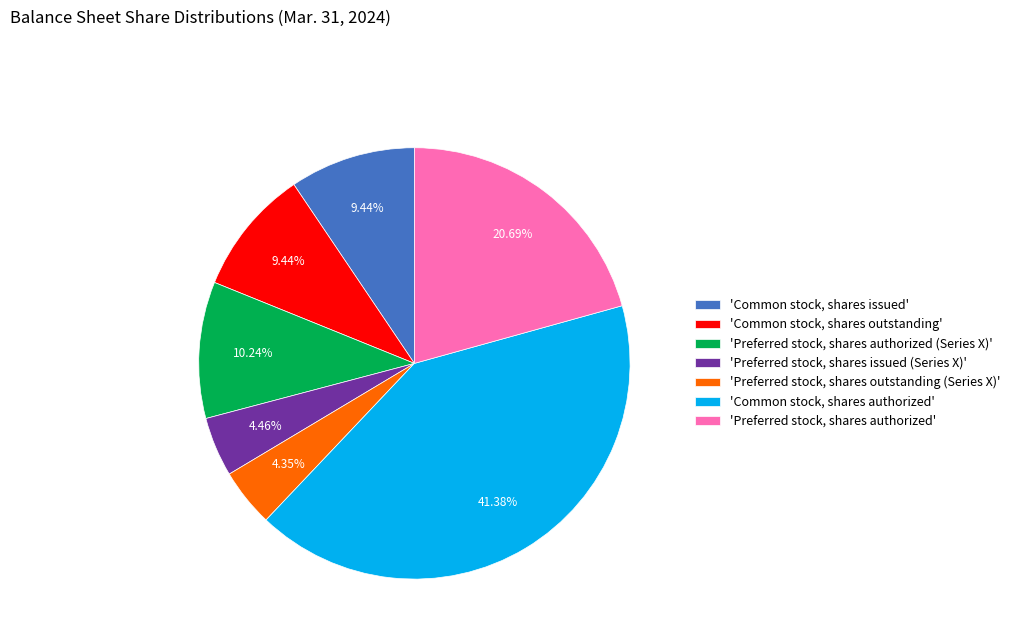

Does 'Preferred stock, shares issued (Series X)' represent more than half of the total?

No